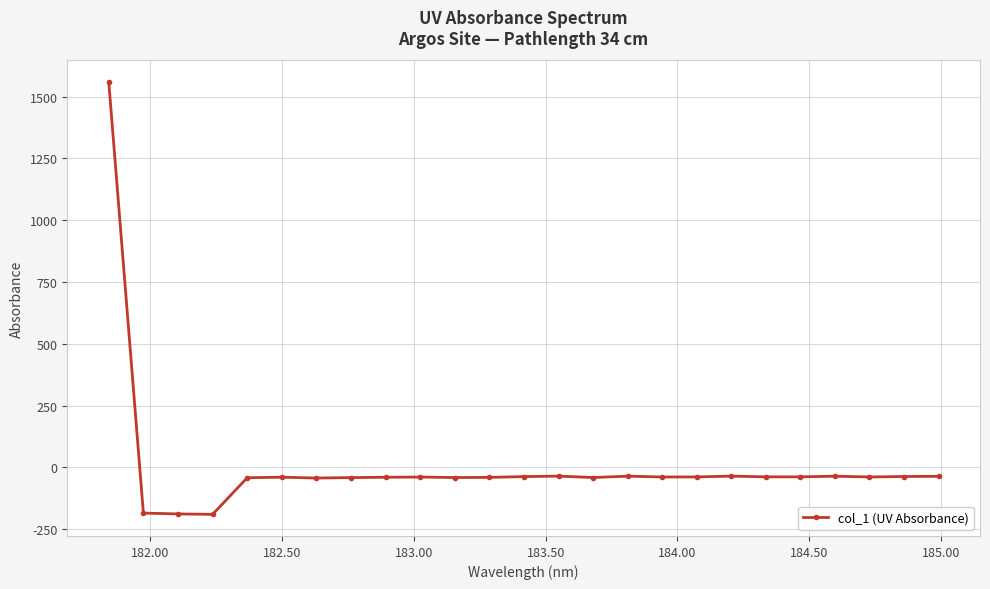

What is the value of the 6th point from the left?

-39.6